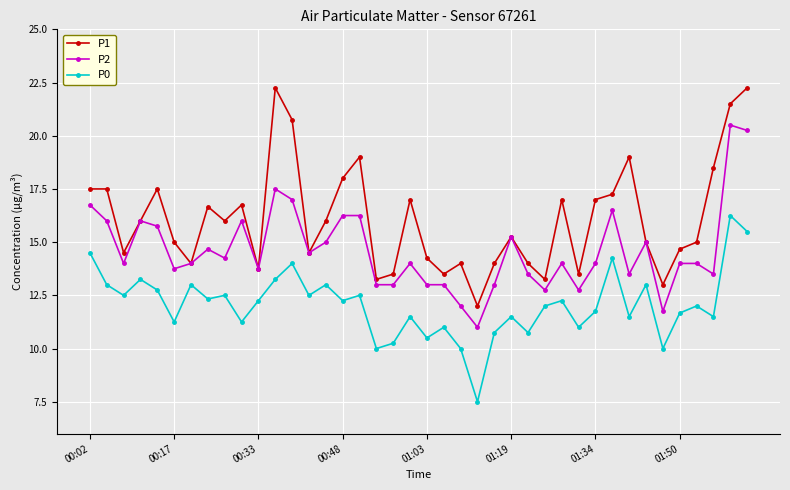

True or false: P0 and P2 intersect in this chart.

False